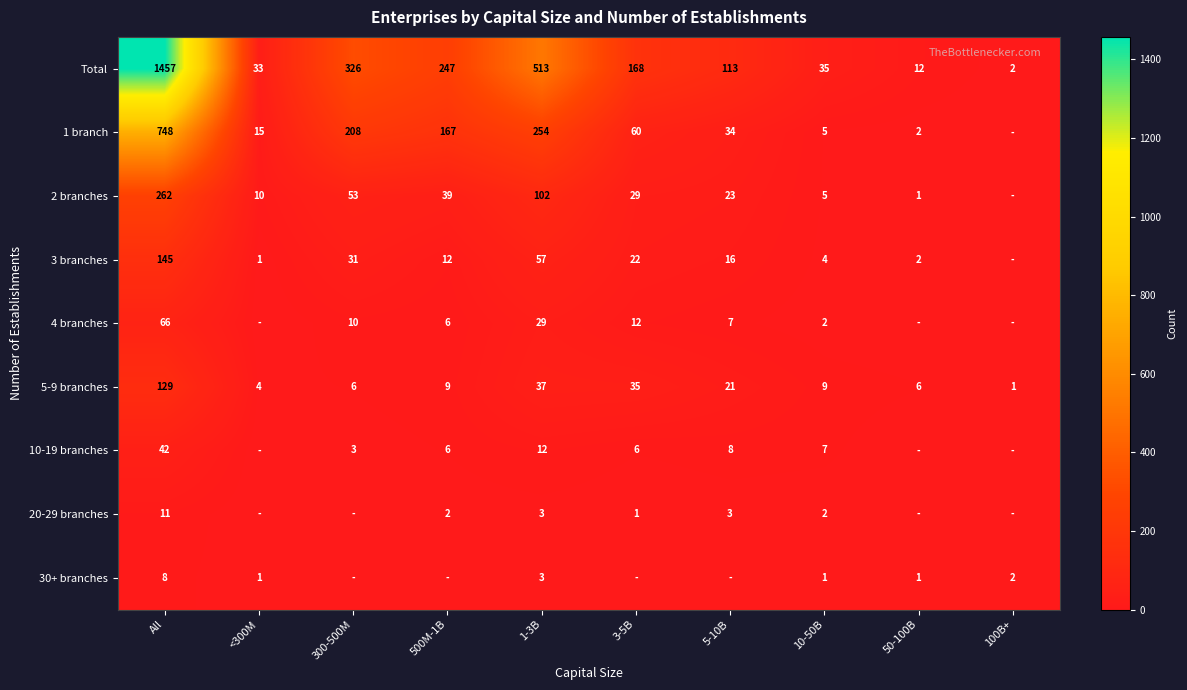

What is the highest value of the Total series?

1457